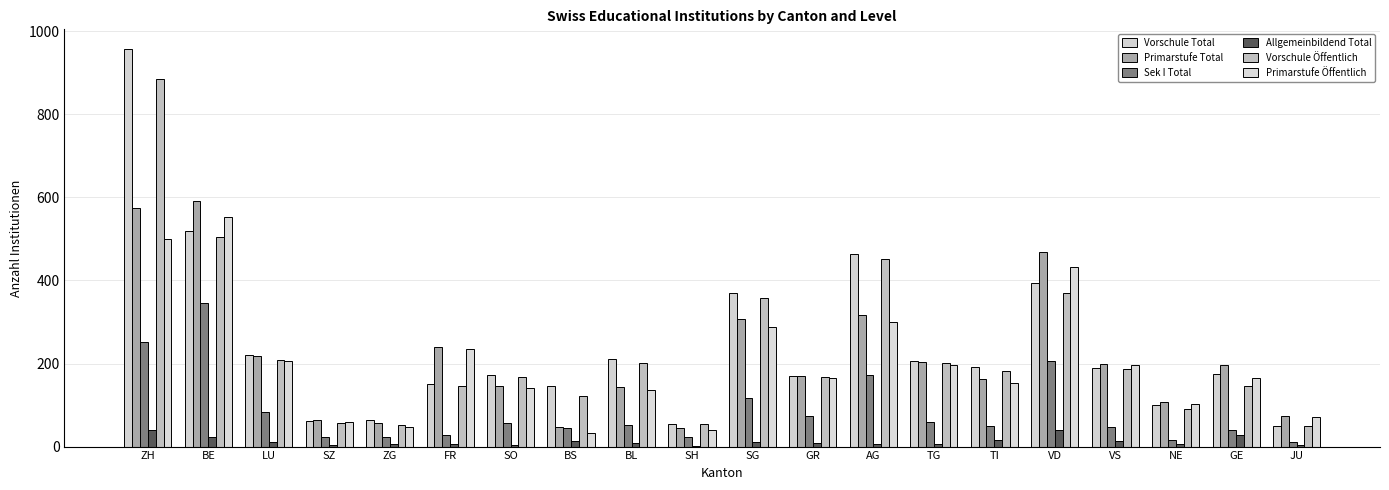

What is the highest value of the Primarstufe Öffentlich series?

554